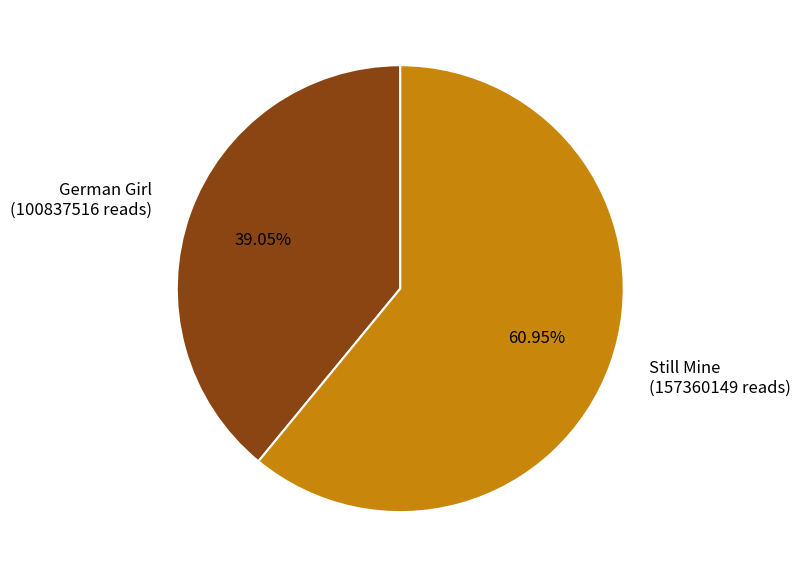

What percentage is the Still Mine slice, to the nearest percent?

61%